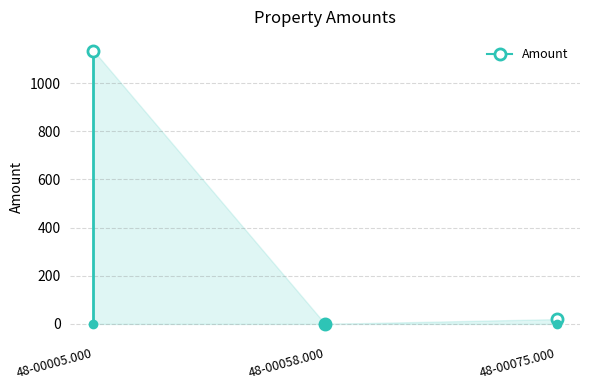

Is it true that the value at 48-00005.000 is -661.0?

False